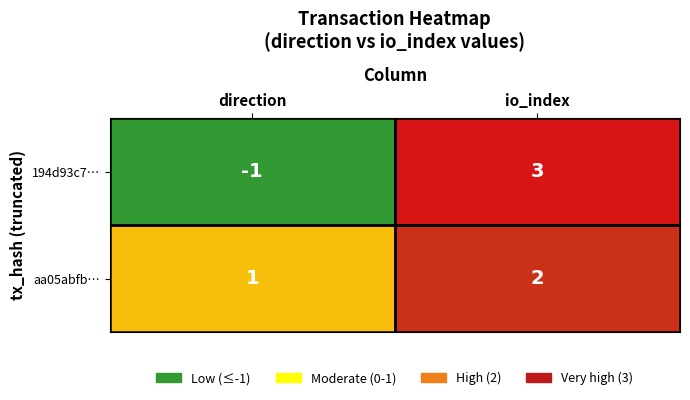

What is the greatest value displayed?

3